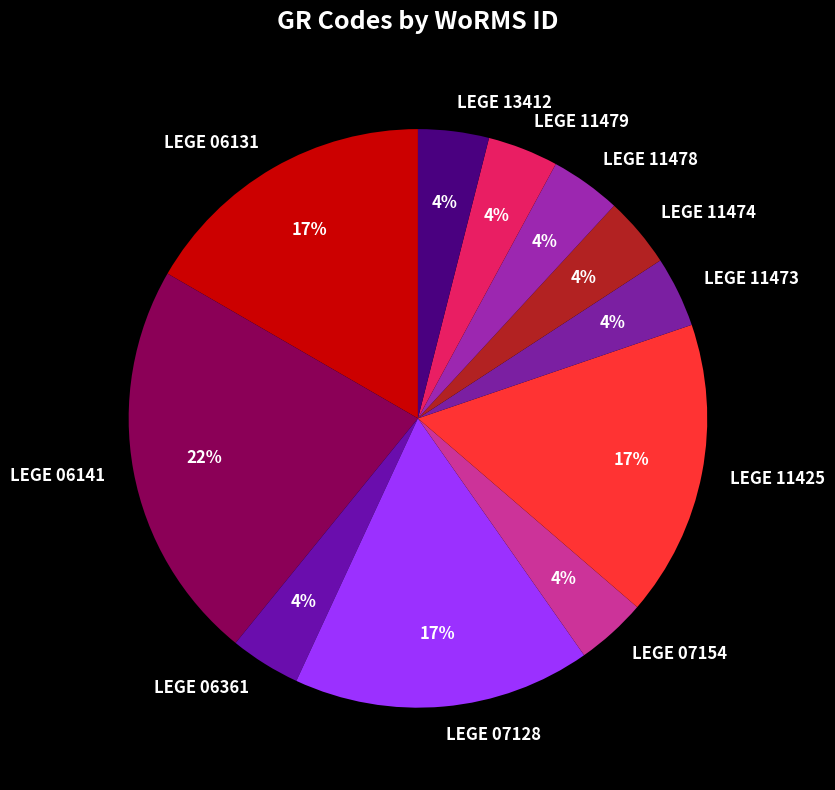

To the nearest percent, what percentage of the pie is LEGE 11473?

4%